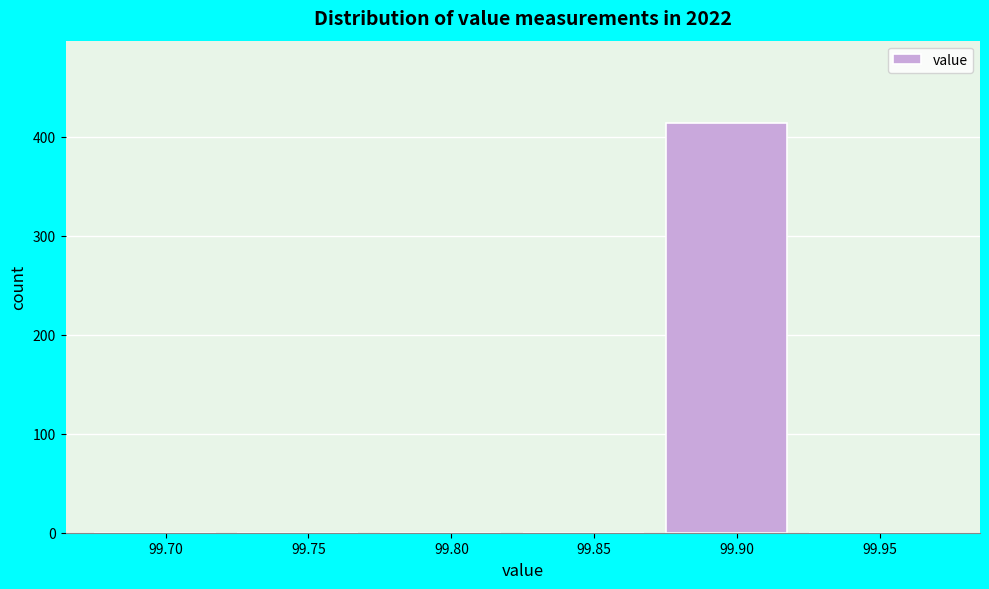

Reading left to right, extract all data points from this chart.

99.70=0	99.75=0	99.80=0	99.85=0	99.90=414	99.95=0